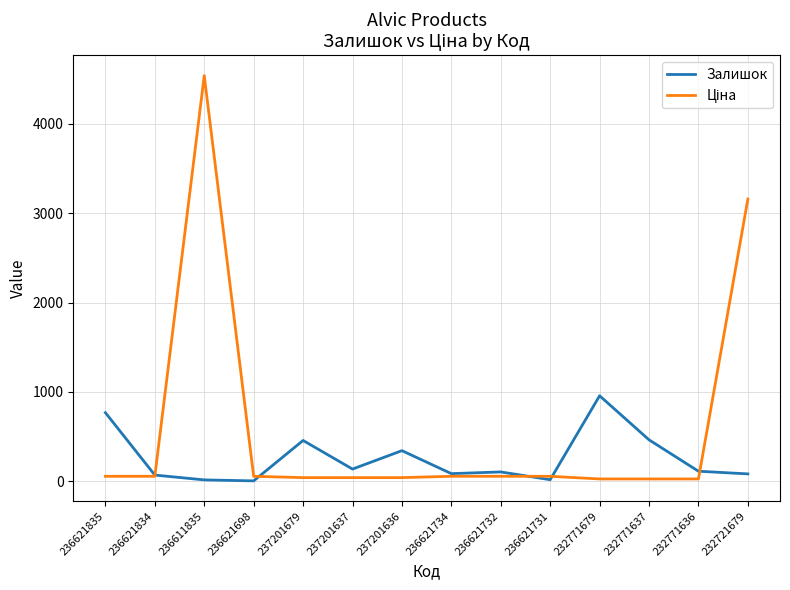

At which category is the sum across all series the highest?

236611835